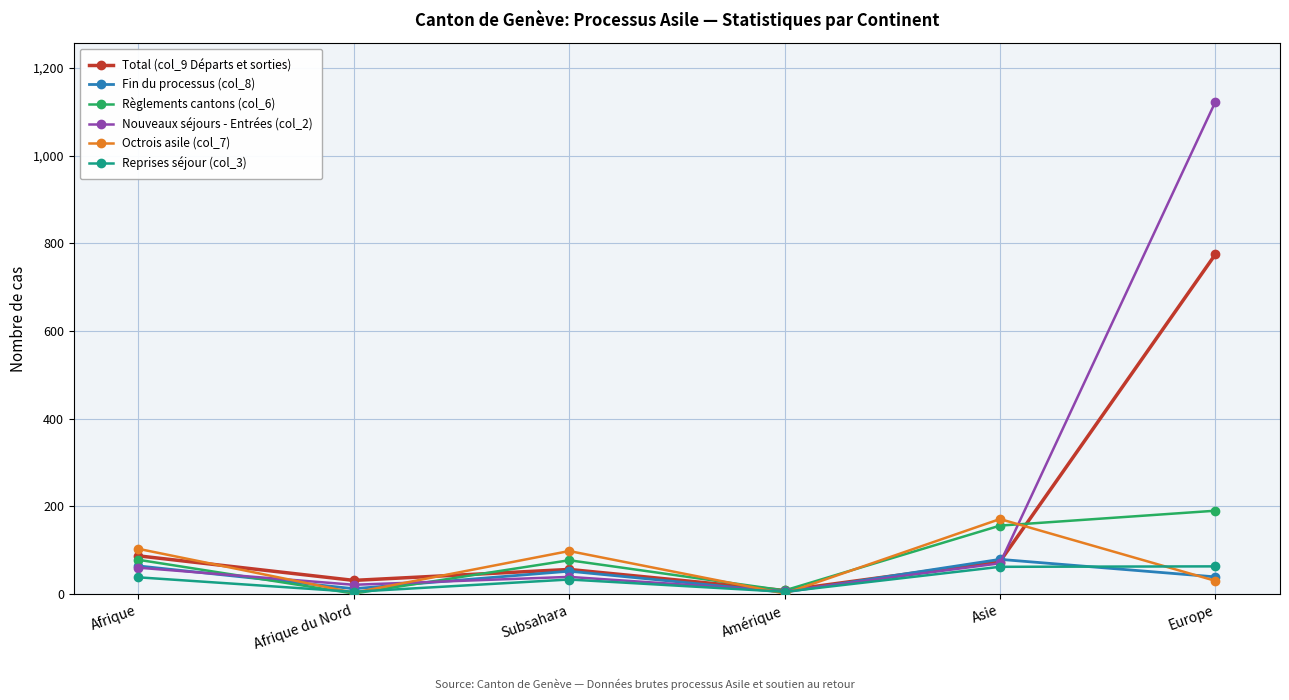

True or false: Octrois asile (col_7) has a value of 98 at Subsahara.

True